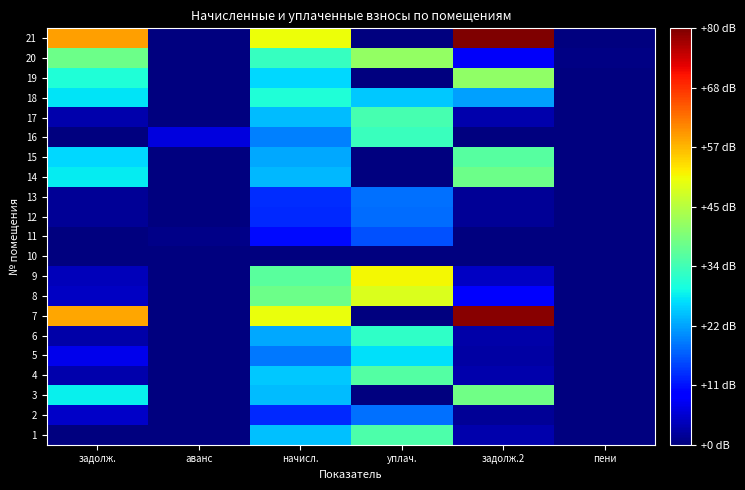

Reading left to right, extract all data points from this chart.

1: задолж.=0.0	аванс=0.0	начисл.=3152.2	уплач.=4413.3	задолж.2=401.2	пени=0.0
2: задолж.=639.9	аванс=0.0	начисл.=1673.9	уплач.=2343.7	задолж.2=218.1	пени=7.2
3: задолж.=3595.4	аванс=0.0	начисл.=3110.5	уплач.=0.0	задолж.2=4860.8	пени=0.0
4: задолж.=408.1	аванс=0.0	начисл.=3206.3	уплач.=4489.1	задолж.2=409.0	пени=0.5
5: задолж.=937.5	аванс=0.0	начисл.=2452.6	уплач.=3433.9	задолж.2=319.5	пени=10.6
6: задолж.=371.5	аванс=0.0	начисл.=2919.0	уплач.=4086.8	задолж.2=371.5	пени=0.0
7: задолж.=7306.2	аванс=0.0	начисл.=6320.9	уплач.=0.0	задолж.2=9877.7	пени=0.0
8: задолж.=612.7	аванс=0.0	начисл.=4813.6	уплач.=6126.8	задолж.2=1225.4	пени=0.9
9: задолж.=530.4	аванс=0.0	начисл.=4601.2	уплач.=6442.1	задолж.2=585.6	пени=0.0
10: задолж.=0.0	аванс=0.0	начисл.=0.0	уплач.=0.0	задолж.2=0.0	пени=0.0
11: задолж.=0.0	аванс=113.3	начисл.=1332.5	уплач.=2043.5	задолж.2=0.0	пени=0.0
12: задолж.=212.5	аванс=0.0	начисл.=1669.8	уплач.=2337.8	задолж.2=212.5	пени=0.0
13: задолж.=214.7	аванс=0.0	начисл.=1686.4	уплач.=2361.2	задолж.2=214.7	пени=0.0
14: задолж.=3556.9	аванс=0.0	начисл.=3077.2	уплач.=0.0	задолж.2=4808.7	пени=0.0
15: задолж.=3364.3	аванс=0.0	начисл.=2910.6	уплач.=0.0	задолж.2=4548.4	пени=0.0
16: задолж.=0.0	аванс=824.2	начисл.=2502.6	уплач.=4191.0	задолж.2=0.0	пени=0.0
17: задолж.=396.4	аванс=0.0	начисл.=3114.7	уплач.=4360.8	задолж.2=396.4	пени=0.0
18: задолж.=3479.7	аванс=0.0	начисл.=3876.7	уплач.=3200.0	задолж.2=2821.5	пени=0.0
19: задолж.=3879.3	аванс=0.0	начисл.=3356.2	уплач.=0.0	задолж.2=5244.6	пени=0.0
20: задолж.=4803.4	аванс=0.0	начисл.=4155.7	уплач.=5289.4	задолж.2=1057.9	пени=64.9
21: задолж.=7388.1	аванс=0.0	начисл.=6391.7	уплач.=0.0	задолж.2=9988.3	пени=0.0